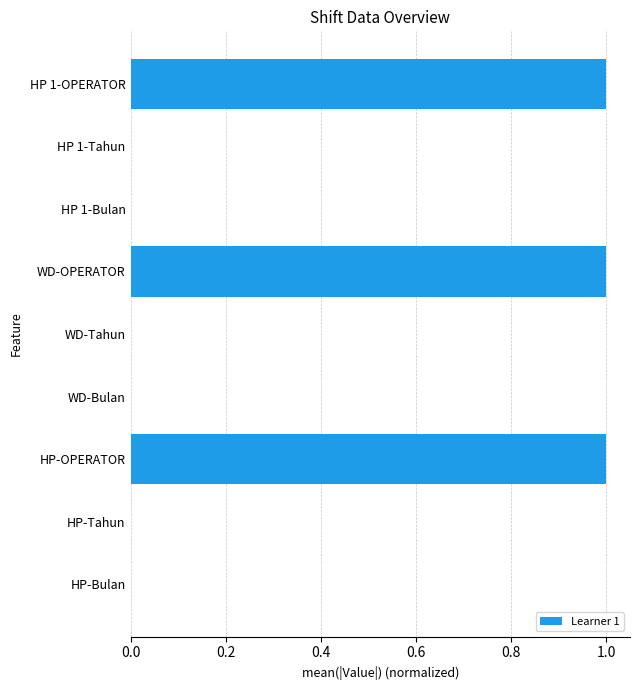

What is the maximum value shown in the chart?

1.0